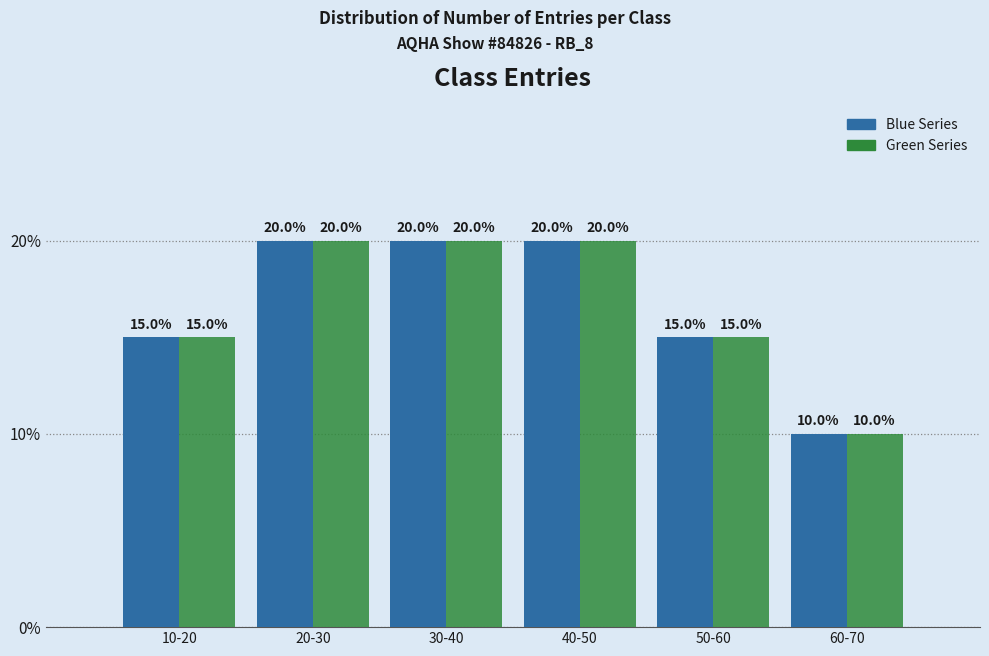

Reading left to right, transcribe all the data shown in this chart.

Blue Series: 10-20=15	20-30=20	30-40=20	40-50=20	50-60=15	60-70=10
Green Series: 10-20=15	20-30=20	30-40=20	40-50=20	50-60=15	60-70=10